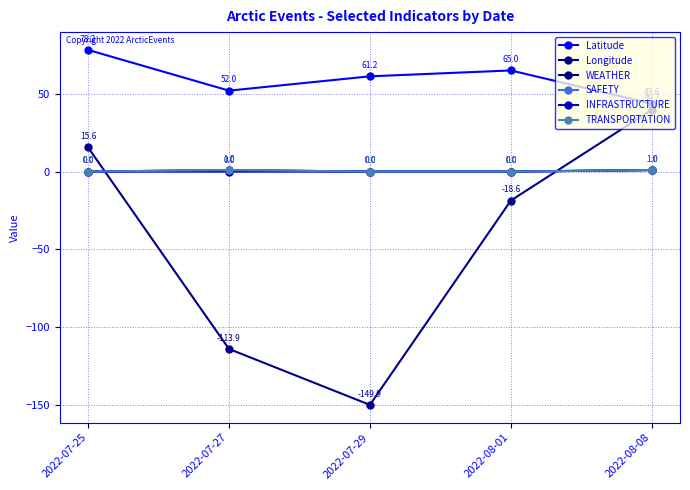

True or false: TRANSPORTATION has more than 1 interior local peaks.

False